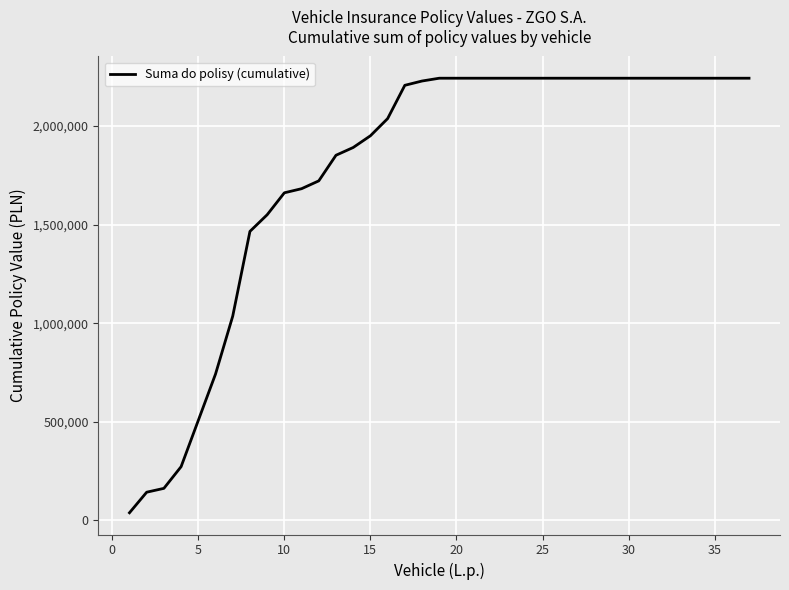

What is the maximum value shown in the chart?

2242972.8